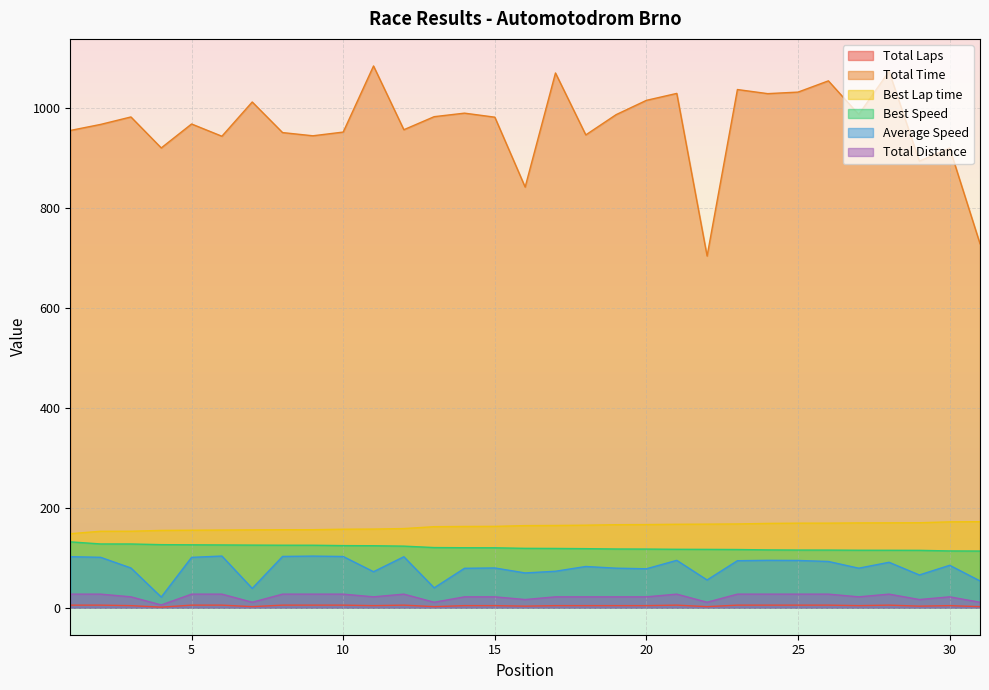

What are all the series names shown in the legend?

Total Laps, Total Time, Best Lap time, Best Speed, Average Speed, Total Distance